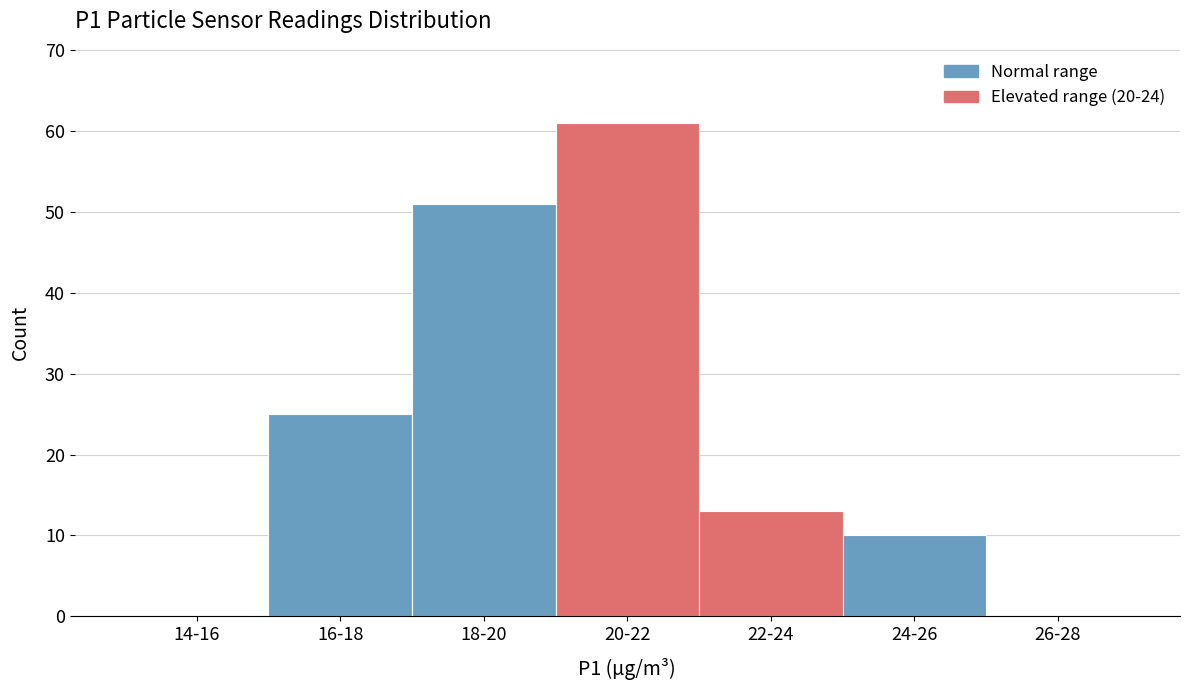

Reading left to right, list all the values displayed in this chart.

14-16=0	16-18=25	18-20=51	20-22=61	22-24=13	24-26=10	26-28=0